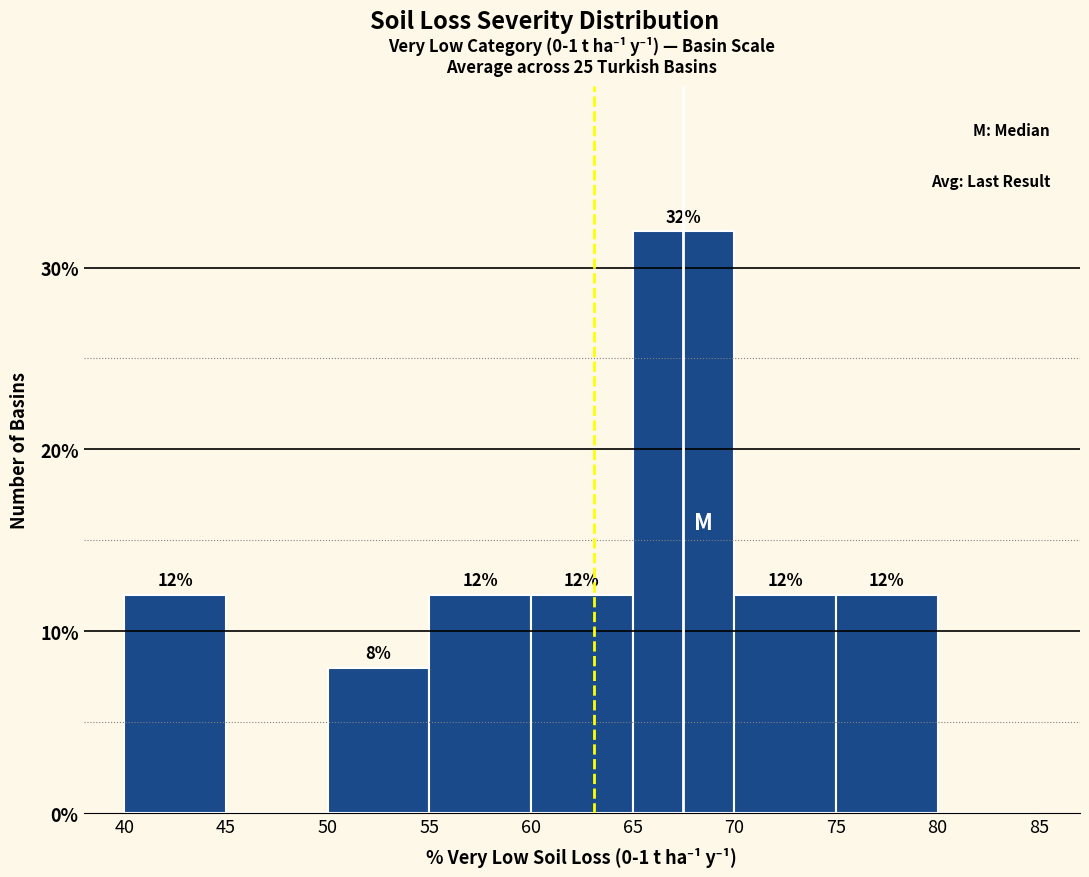

Which range on the x-axis has the tallest bar?

65 to 70